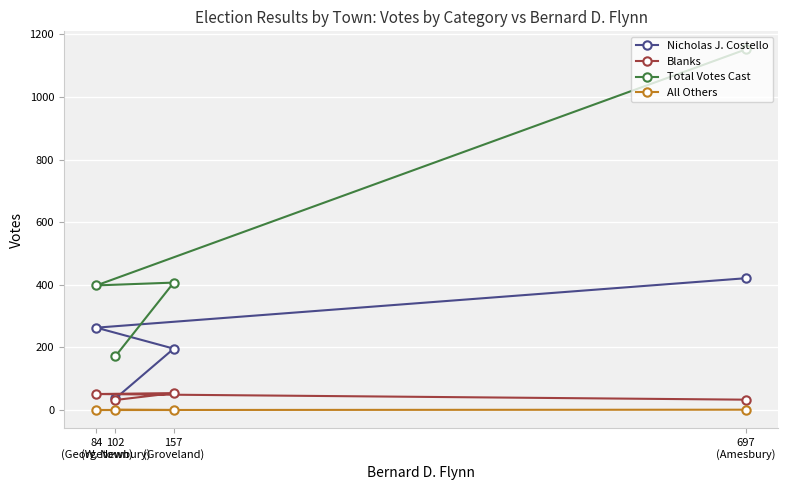

How many data points in Total Votes Cast are less than 407?

2